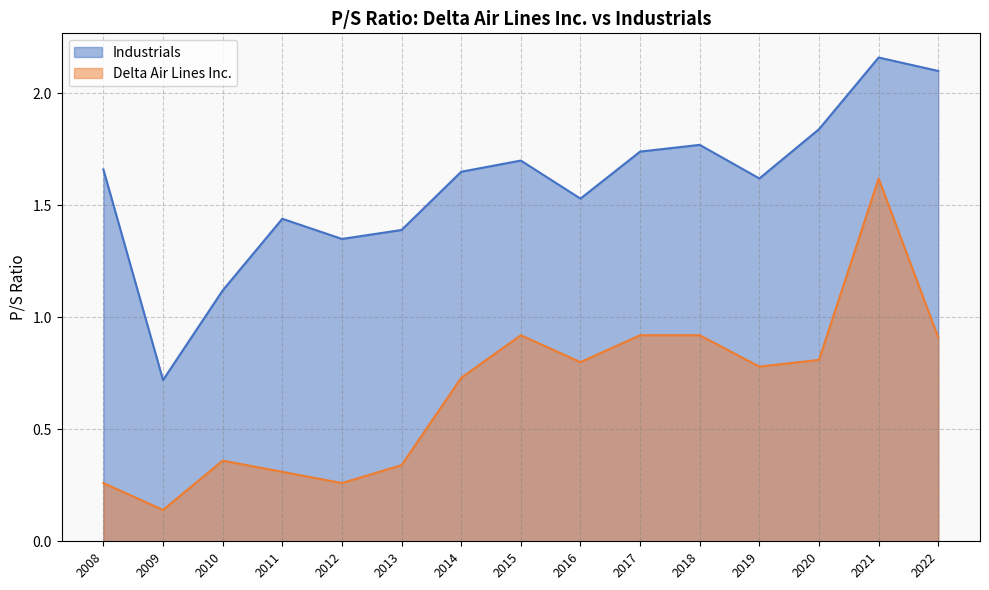

Rank the series by their average value, from highest to lowest.

Industrials, Delta Air Lines Inc.